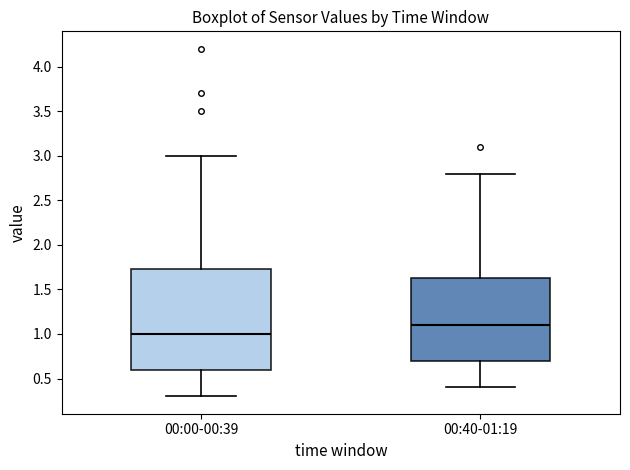

Reading left to right, transcribe this box plot: for each box, give where its median line is, the range the box spans, and where its two whiskers end, as read against the y-axis. The values are not printed on the chart, so give them approximately, as read against the axis.

00:00-00:39: median 1.00, box 0.60 to 1.75, whiskers 0.30 to 3.00
00:40-01:19: median 1.10, box 0.70 to 1.65, whiskers 0.40 to 2.80